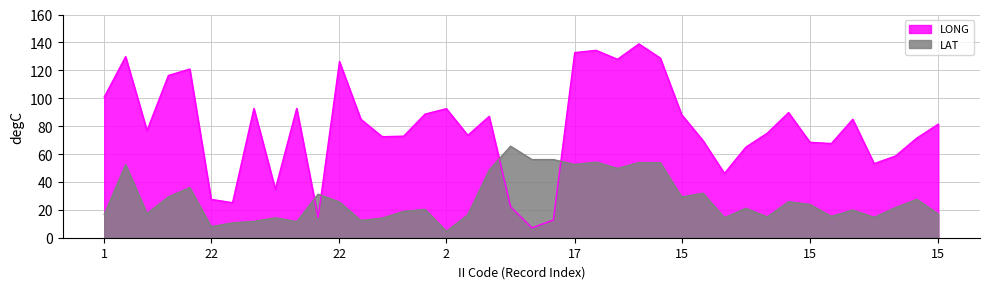

How many lines are shown in the chart?

2